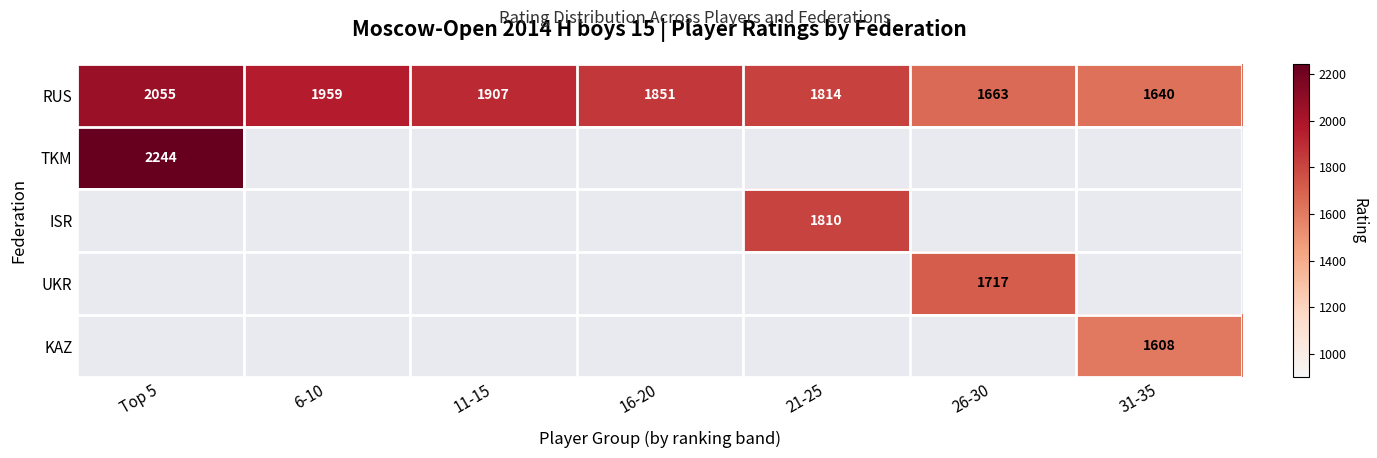

True or false: UKR has a value of 2431 at 26-30.

False